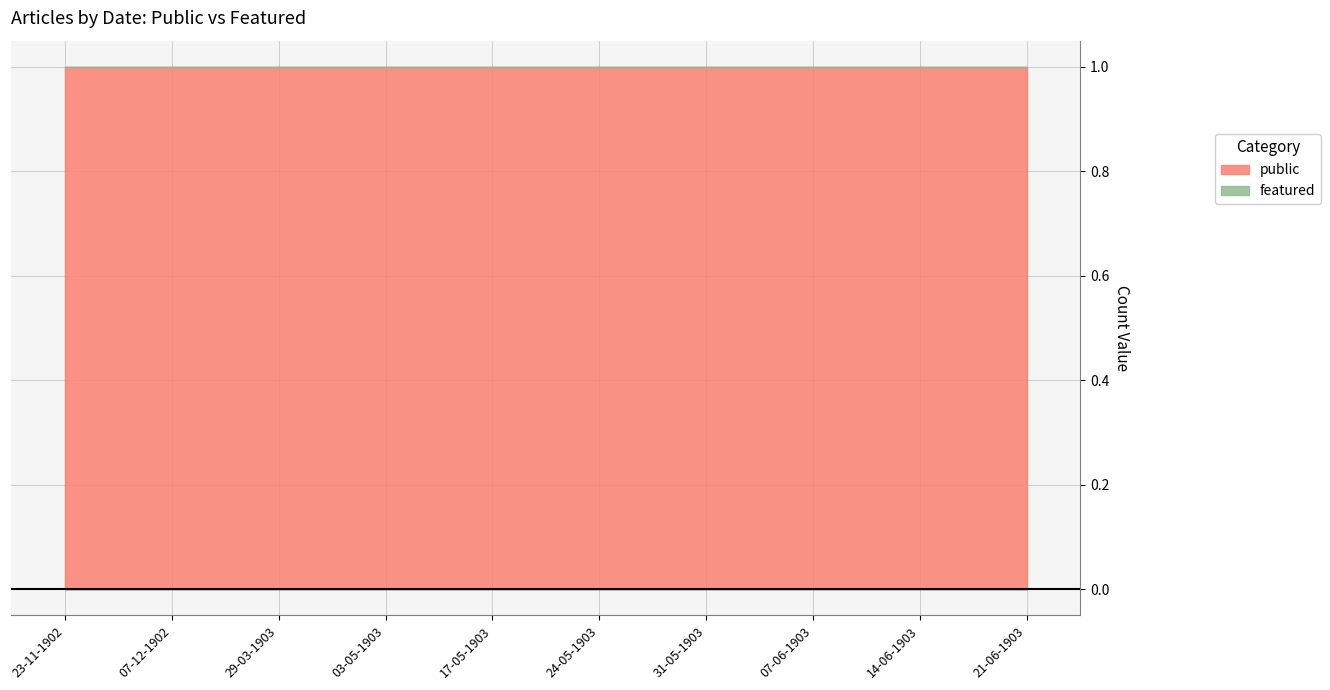

What is the average value of the public series?

1